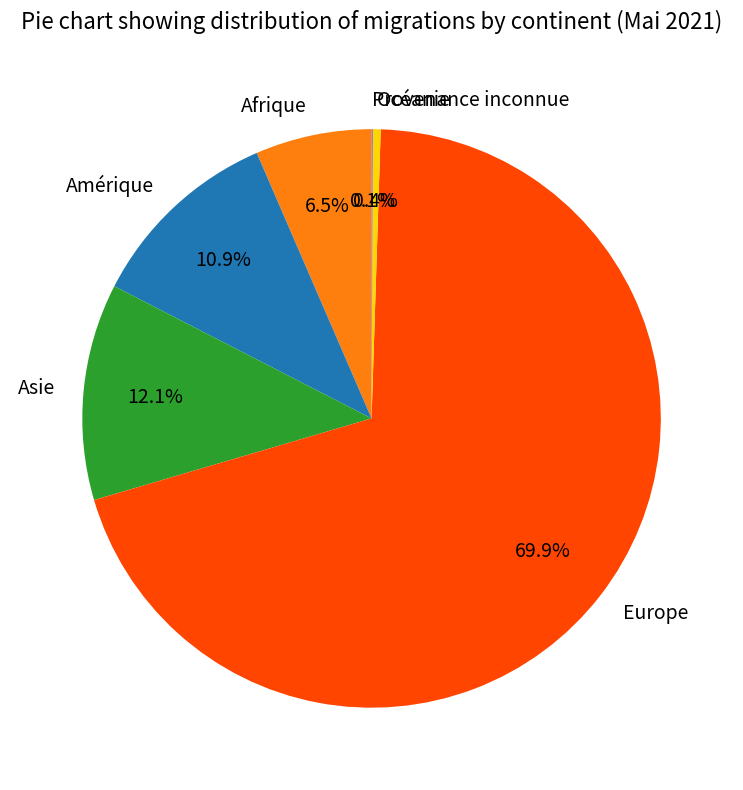

Do Amérique and Océanie together represent more than half of the pie?

No